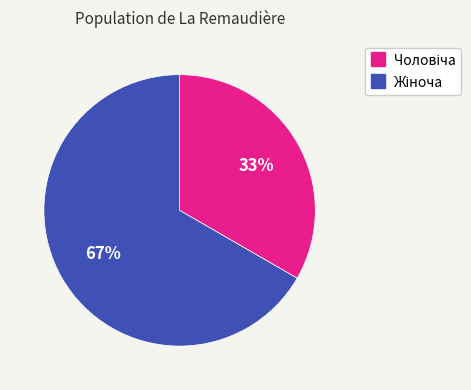

Is there a majority slice in this chart?

Yes